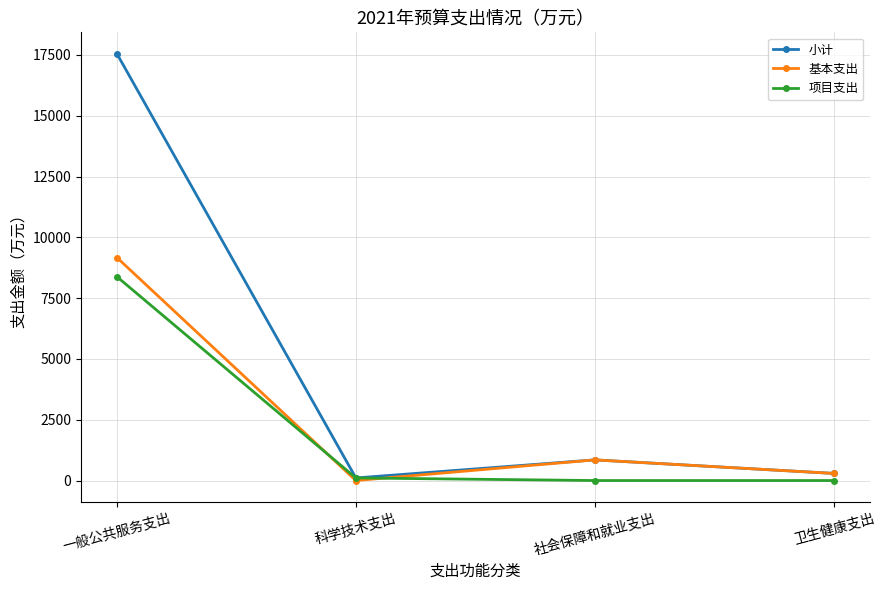

Rank the series by their maximum value, from highest to lowest.

小计, 基本支出, 项目支出